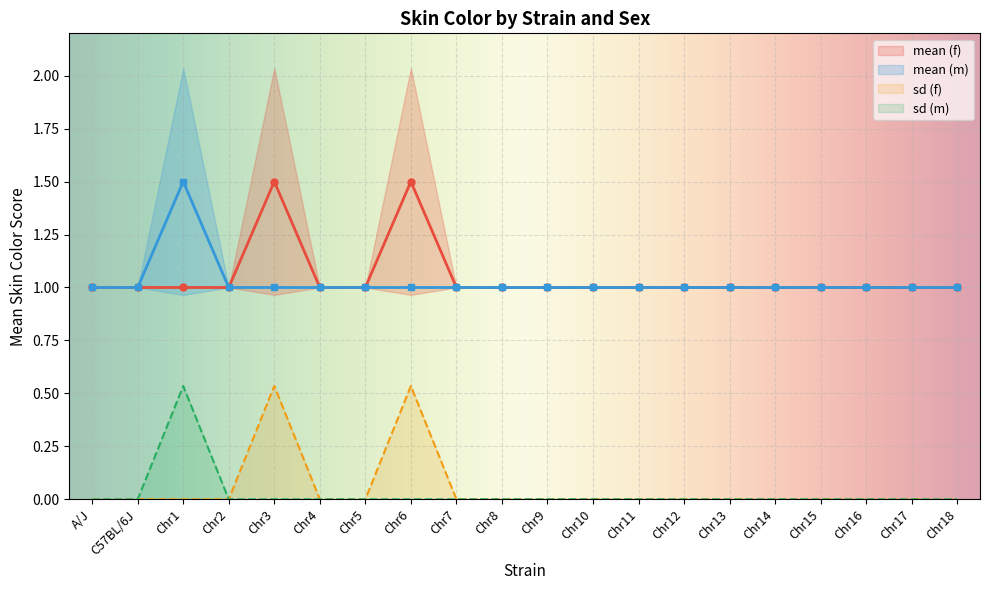

Where is the first local maximum for sd (f)?

Chr3